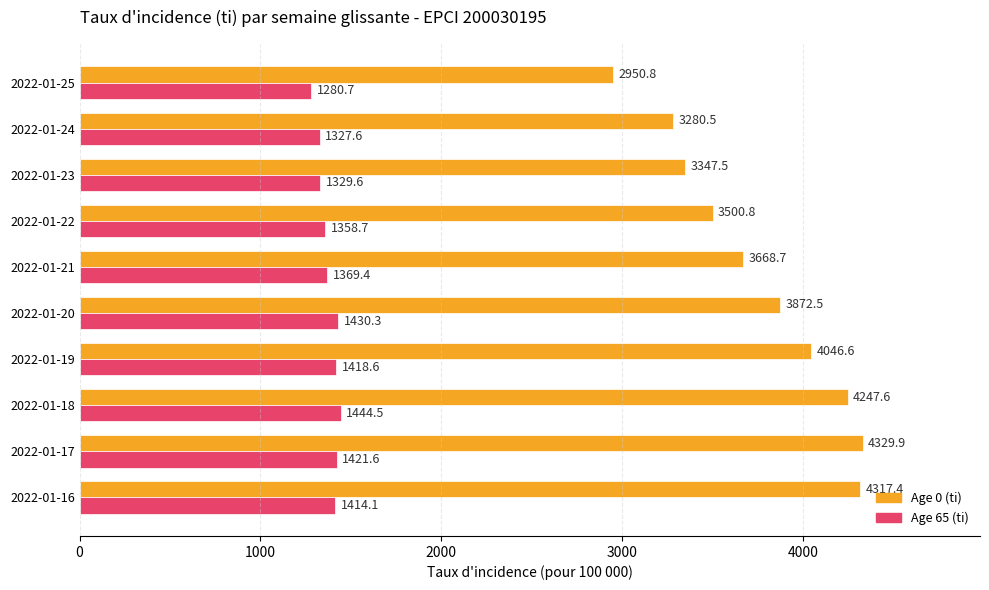

Which series has the largest range (max minus min)?

Age 0 (ti)